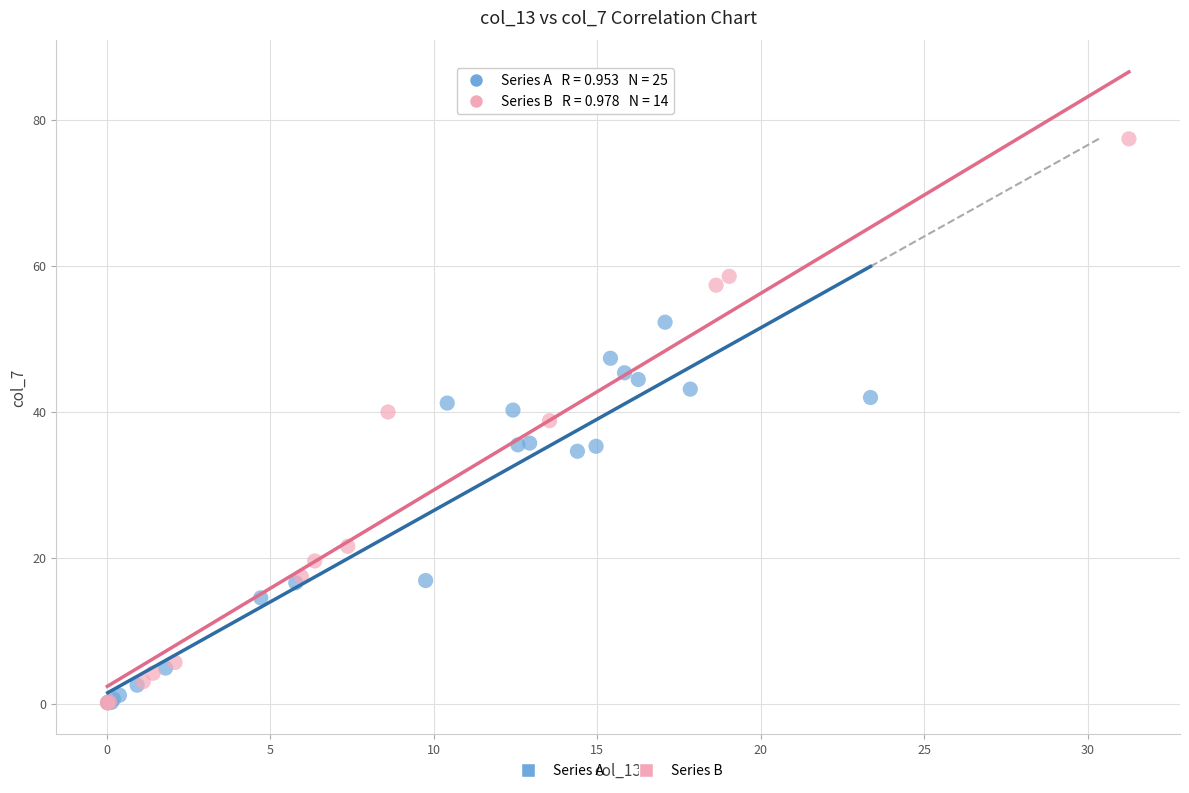

Which series has the widest spread of Y values?

Series B